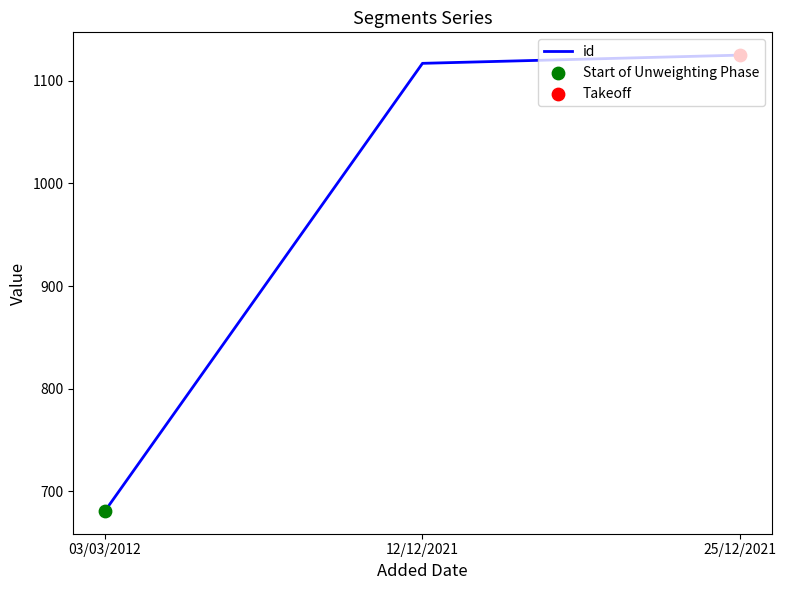

Approximately how many times larger is the value at 03/03/2012 compared to 25/12/2021?

0.6